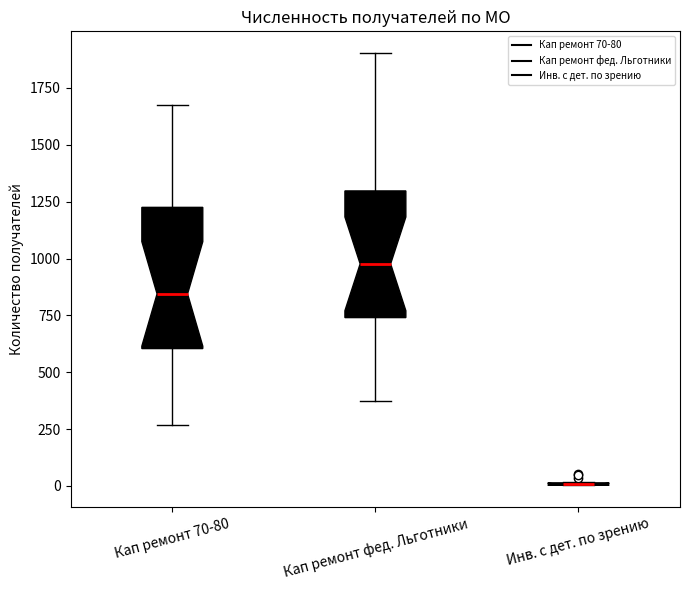

Reading left to right, transcribe this box plot: for each box, give where its median line is, the range the box spans, and where its two whiskers end, as read against the y-axis. The values are not printed on the chart, so give them approximately, as read against the axis.

Кап ремонт 70-80: median 850, box 600 to 1250, whiskers 250 to 1650
Кап ремонт фед. Льготники: median 1000, box 750 to 1300, whiskers 350 to 1900
Инв. с дет. по зрению: box collapsed to a line at 0, whiskers 0 to 0